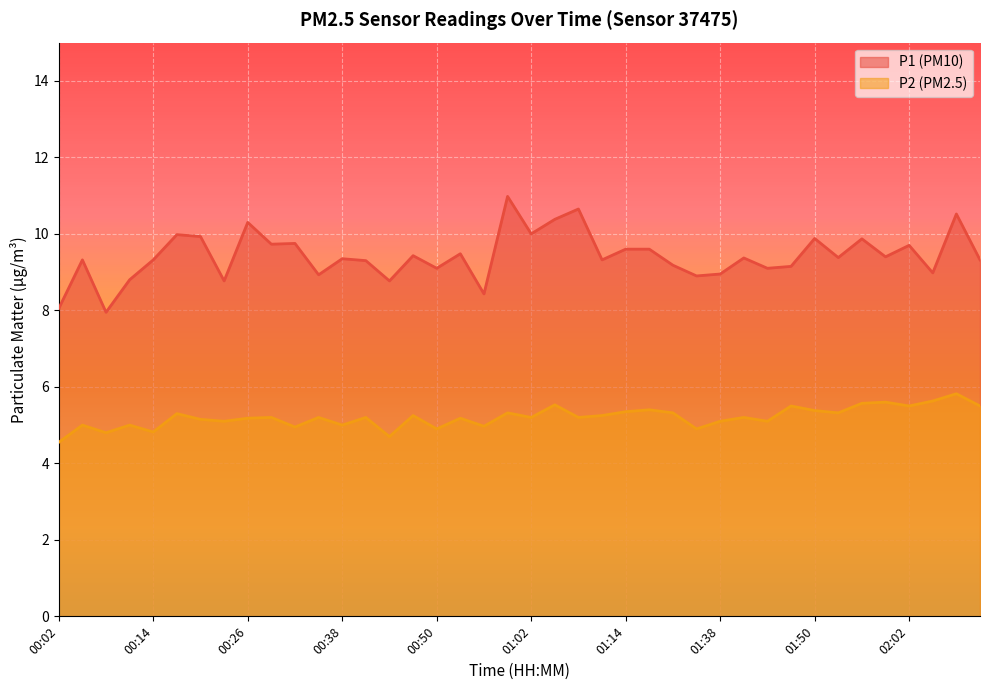

What is the smallest value displayed?

4.5